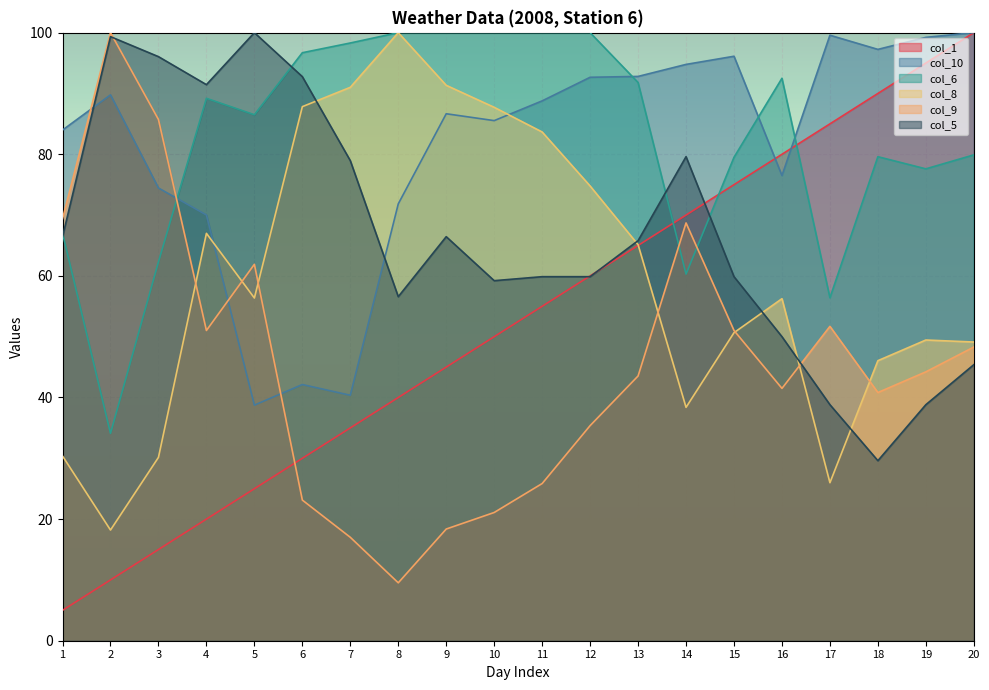

What is the difference between the maximum and minimum values in the col_8 series?

81.8